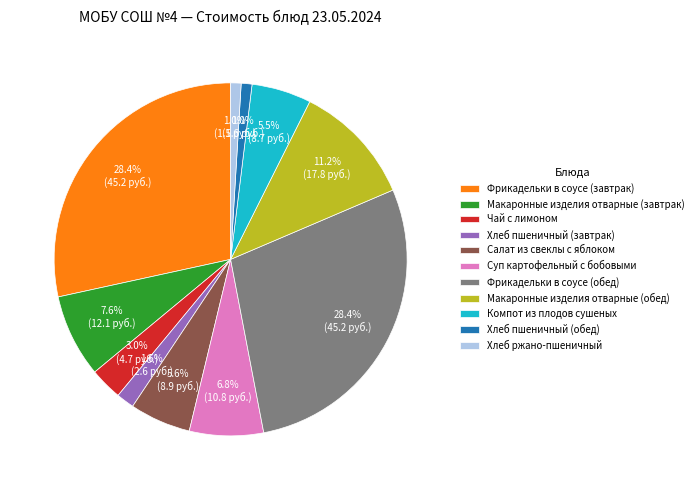

Count the number of slices in the pie.

11